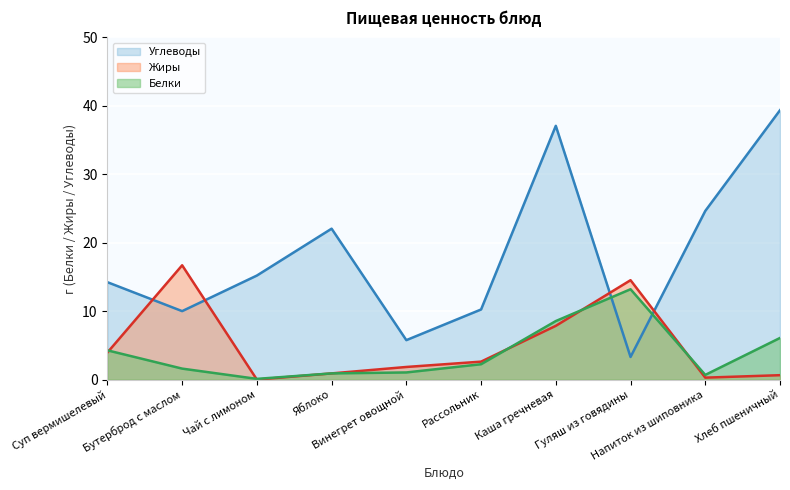

At how many categories does at least one series exceed 0?

10